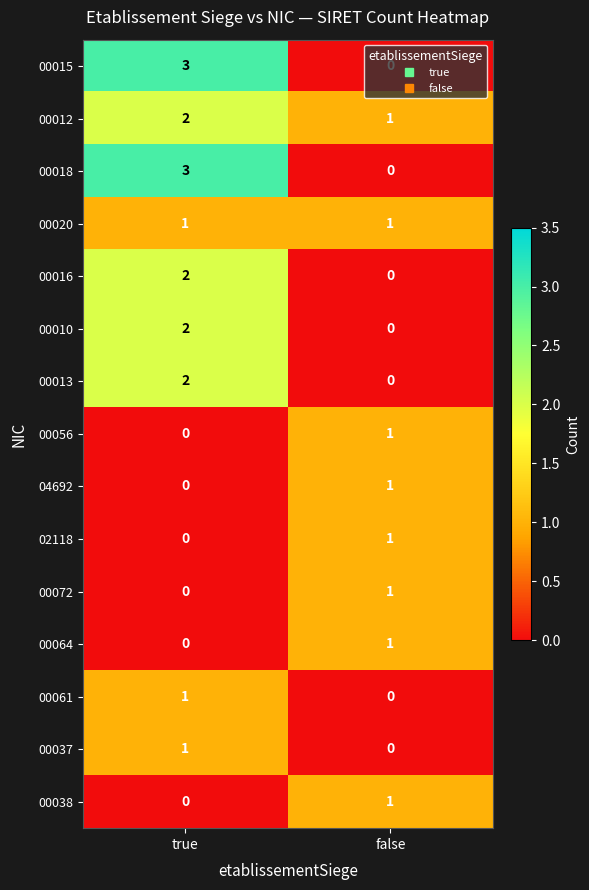

What is the difference between the maximum and minimum values in the 00018 series?

3